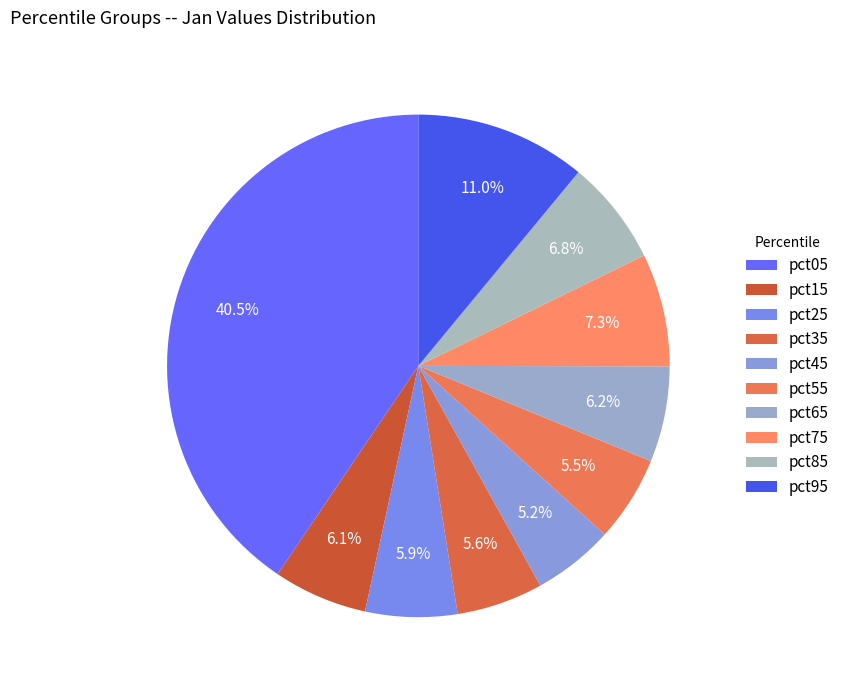

To the nearest percent, what portion does pct75 represent?

7%